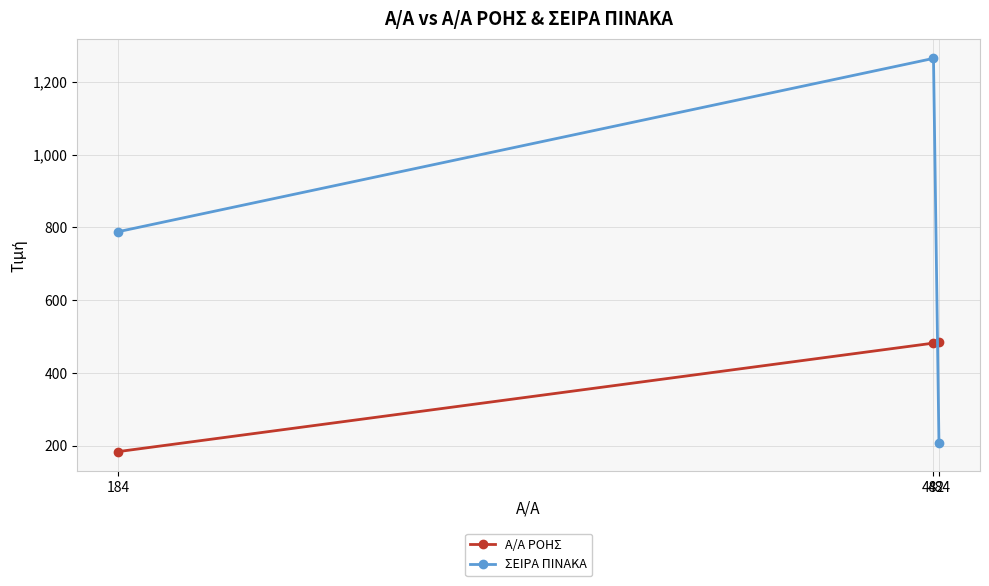

Read the ΣΕΙΡΑ ΠΙΝΑΚΑ value at 484, to the nearest 50.

200